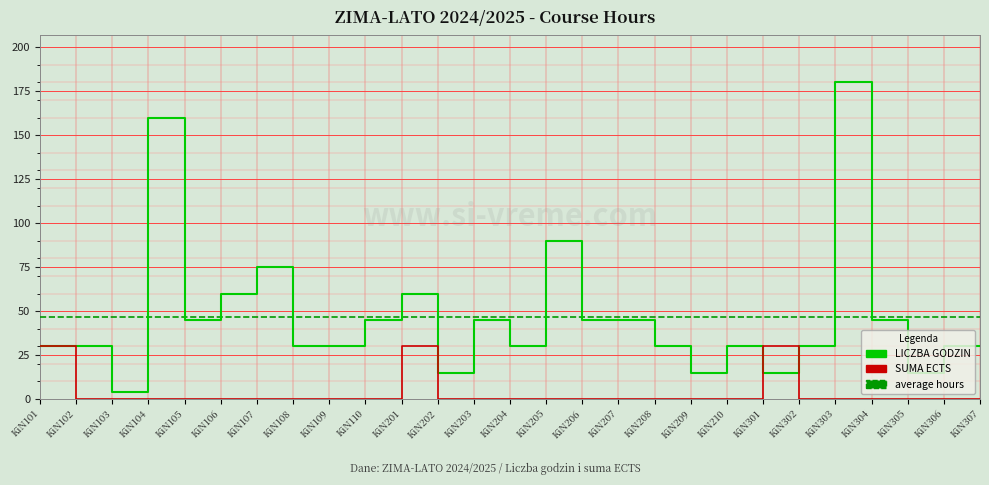

After their last crossing, which series has the higher values: LICZBA GODZIN or SUMA ECTS?

LICZBA GODZIN